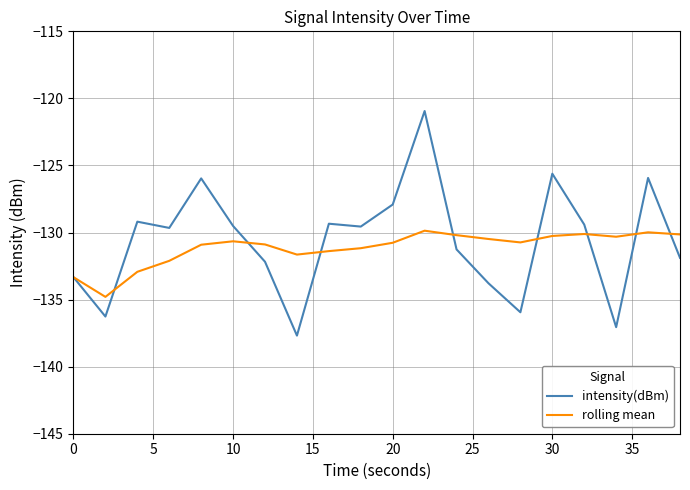

What is the maximum value shown in the chart?

-120.9